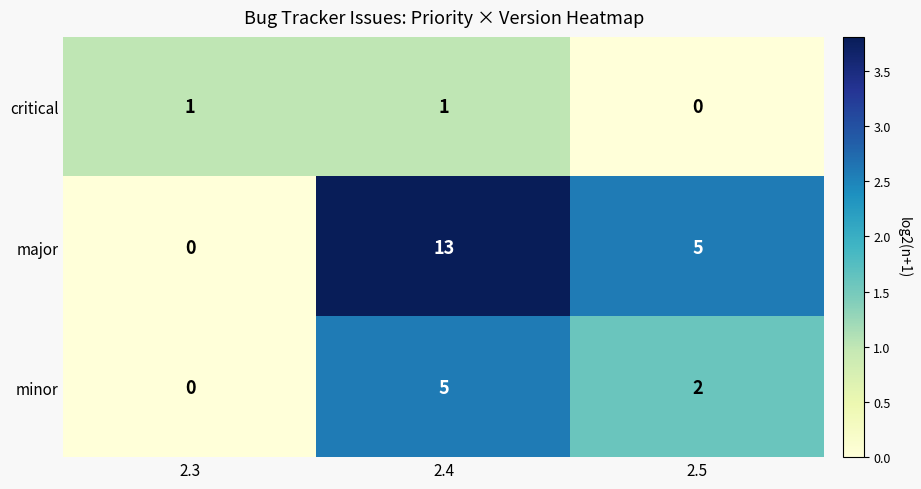

Rank the series by their maximum value, from highest to lowest.

major, minor, critical